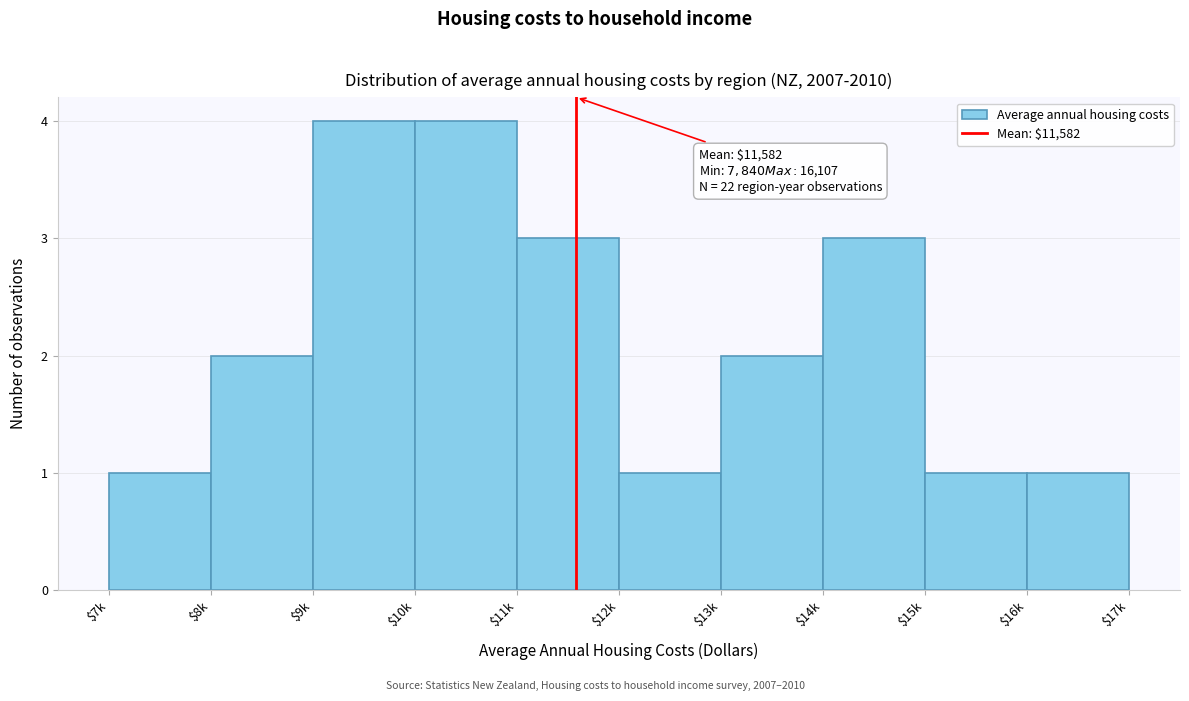

Reading left to right, transcribe all the data shown in this chart.

1	2	4	4	3	1	2	3	1	1